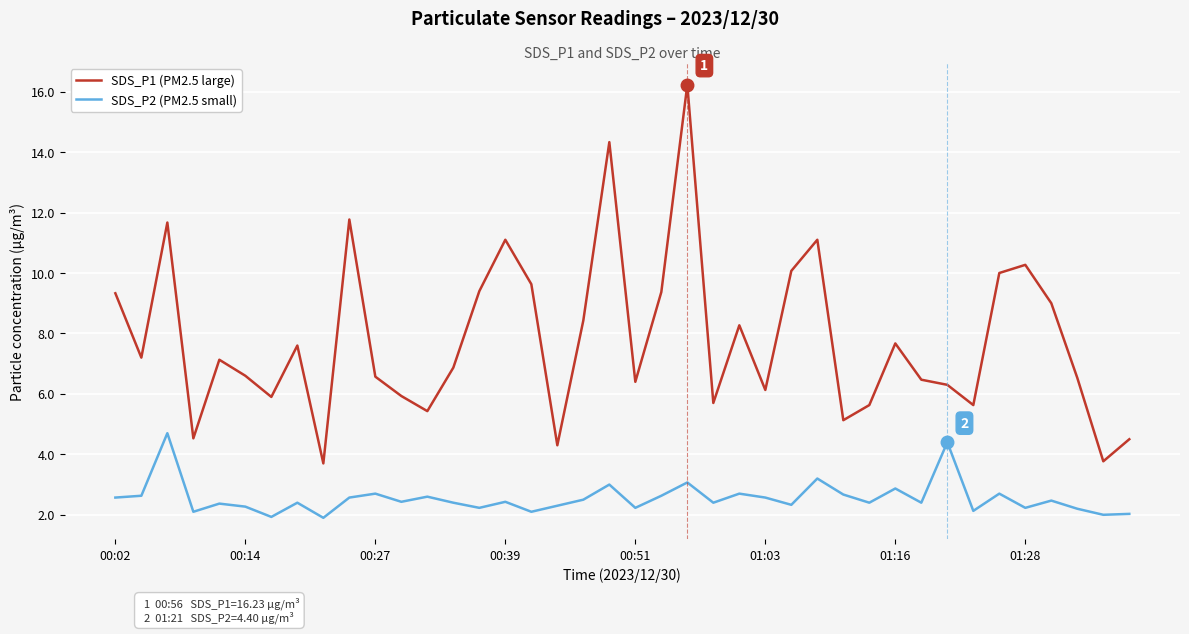

List the series in order of their peak value, highest first.

SDS_P1 (PM2.5 large), SDS_P2 (PM2.5 small)